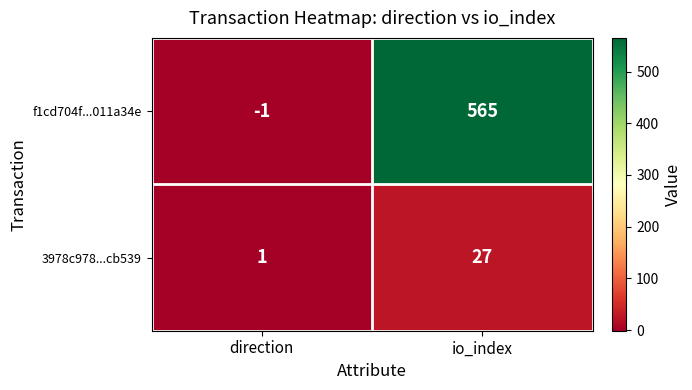

At io_index, list the series in order from smallest to largest.

3978c978...cb539, f1cd704f...011a34e